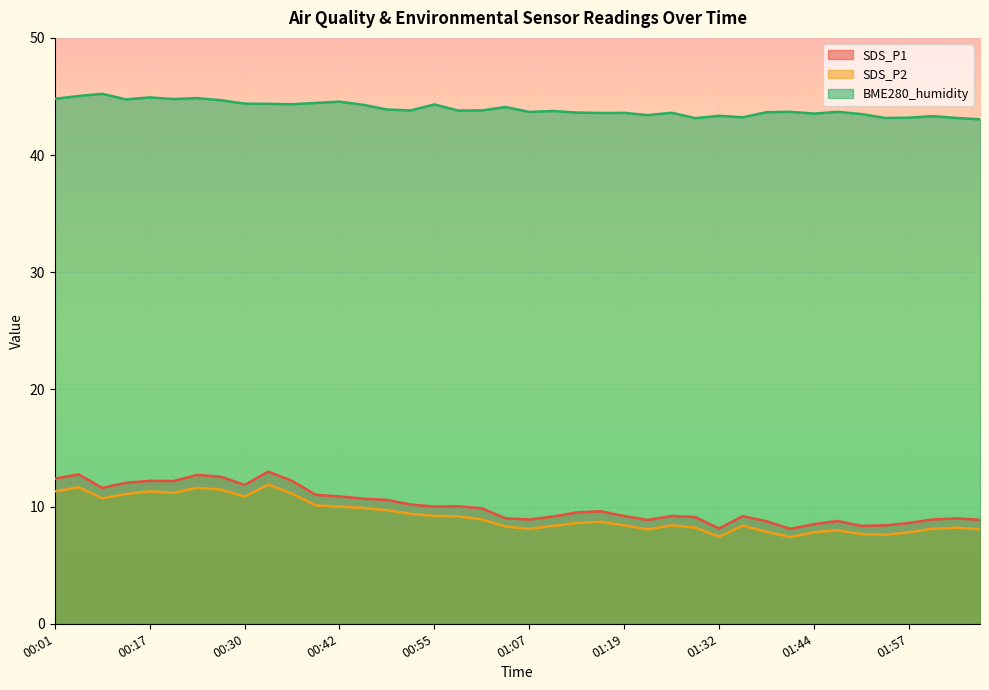

Which category has the lowest value across all series?

01:41